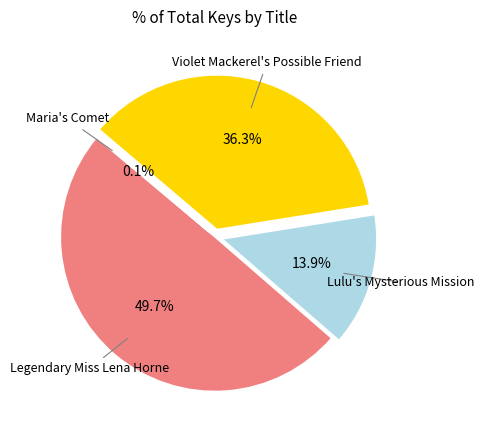

To the nearest percent, what portion does Lulu's Mysterious Mission represent?

14%